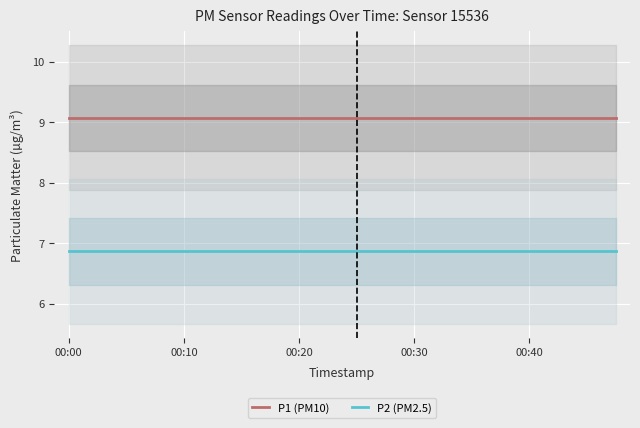

What is the highest value of the P2 (PM2.5) series?

6.9